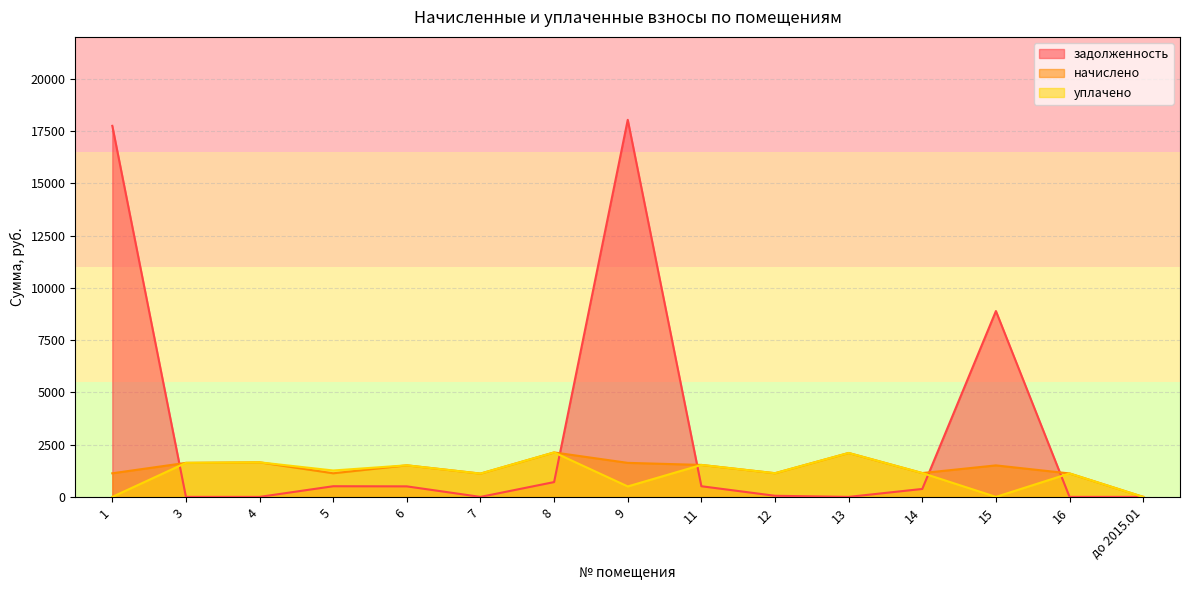

At which label does задолженность first exceed 380?

1